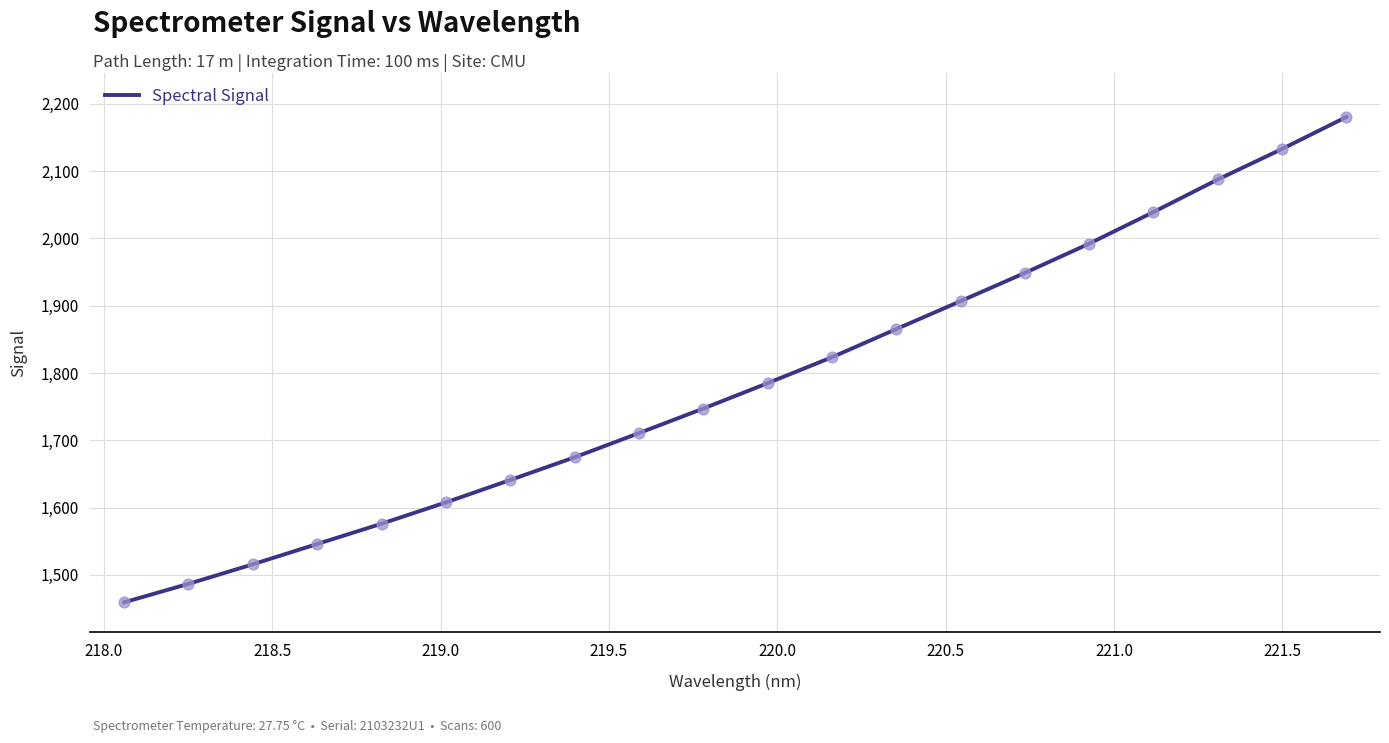

What is the greatest value displayed?

2180.5